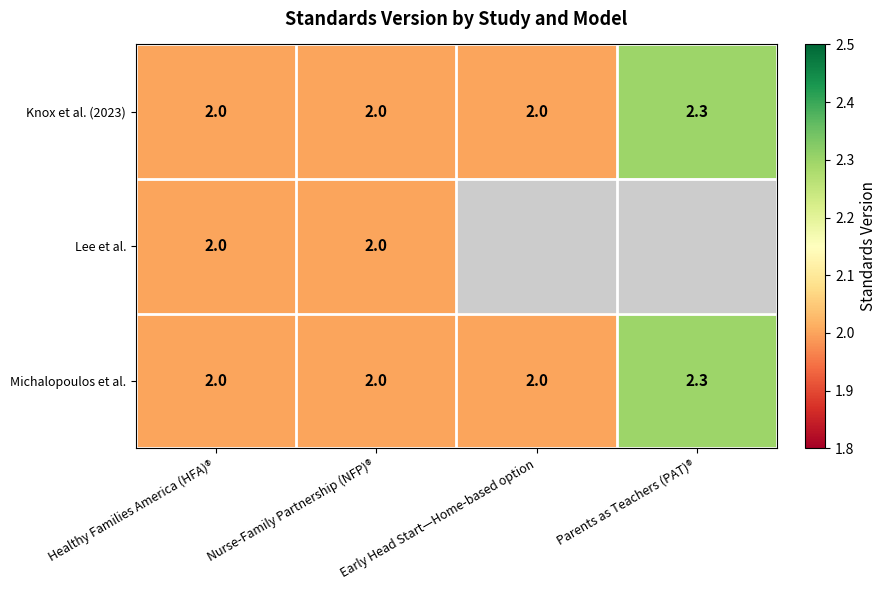

What is the difference between the maximum and second lowest values in the Michalopoulos et al. series?

0.3